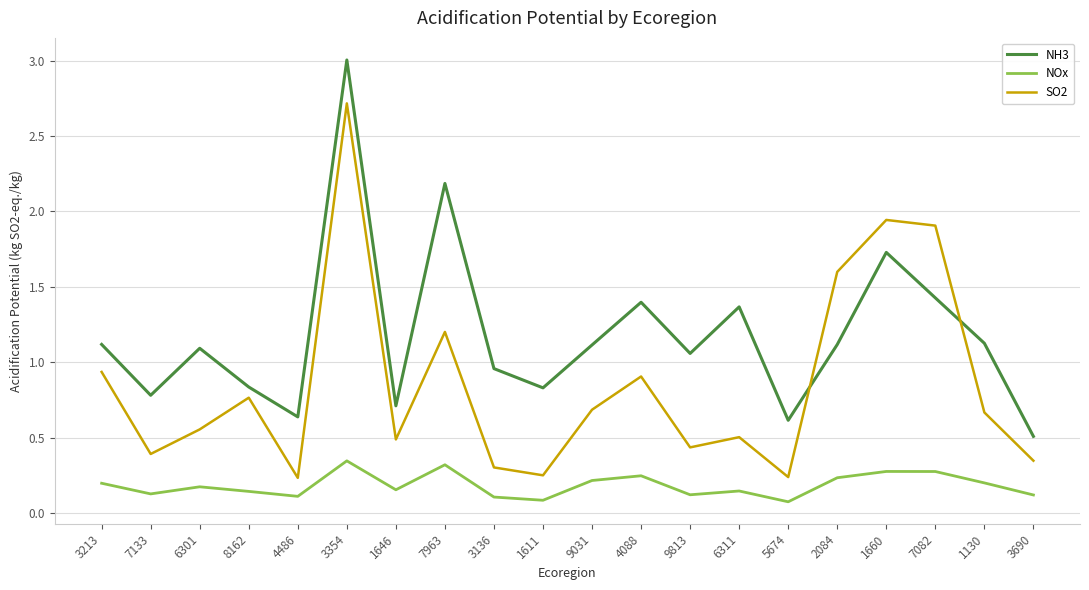

Rank the series at 4088 from lowest to highest value.

NOx, SO2, NH3